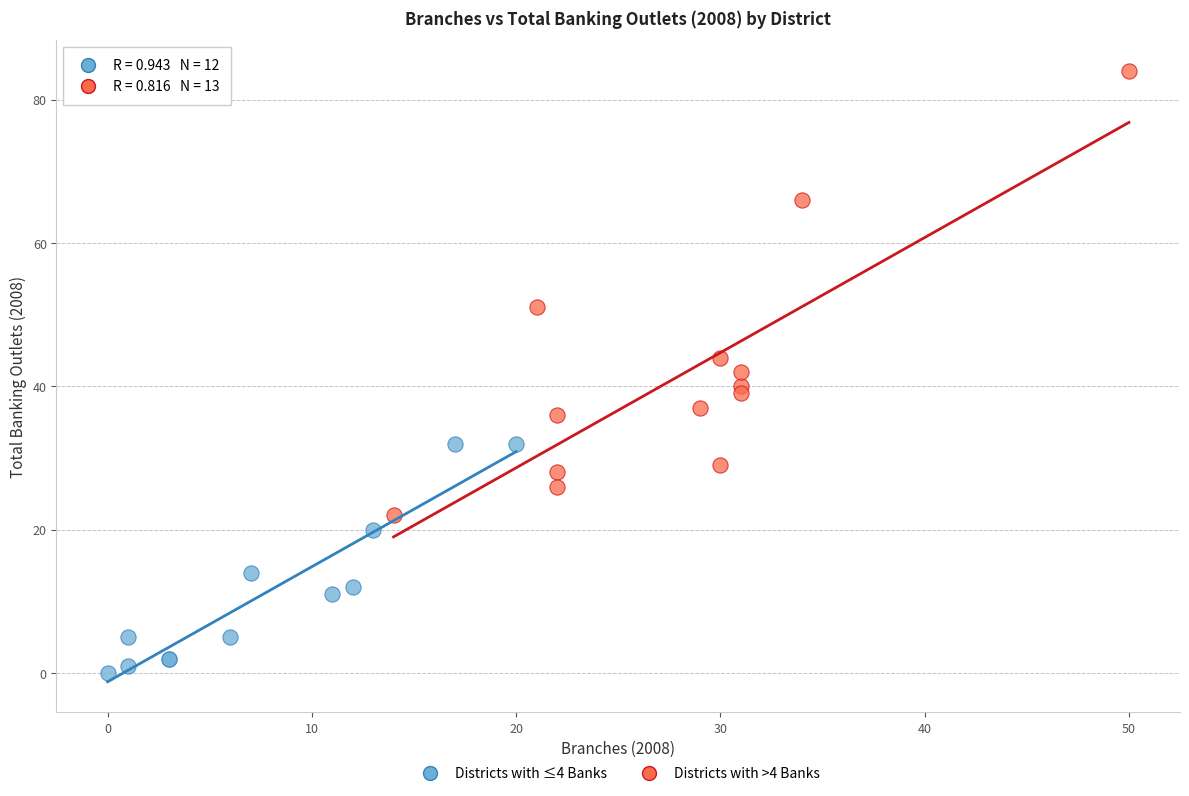

Which series has the largest Y range (max minus min)?

Districts with >4 Banks